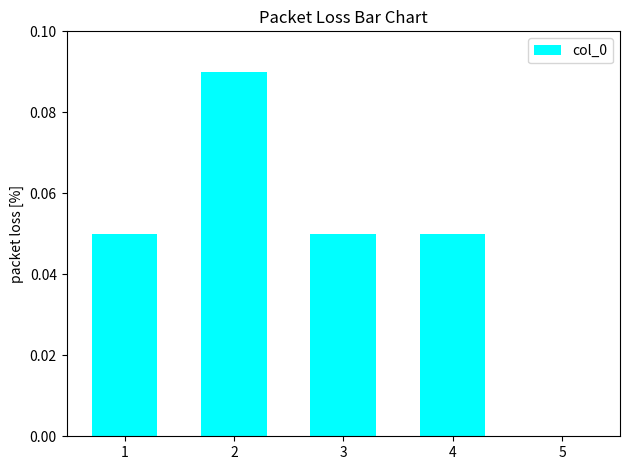

Which has a higher value, 2 or 3?

2